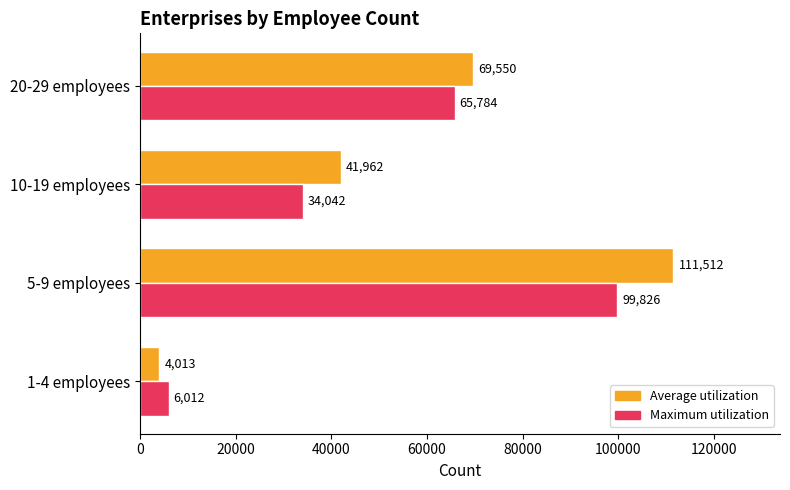

Rank the series by their maximum value, from highest to lowest.

Average utilization, Maximum utilization